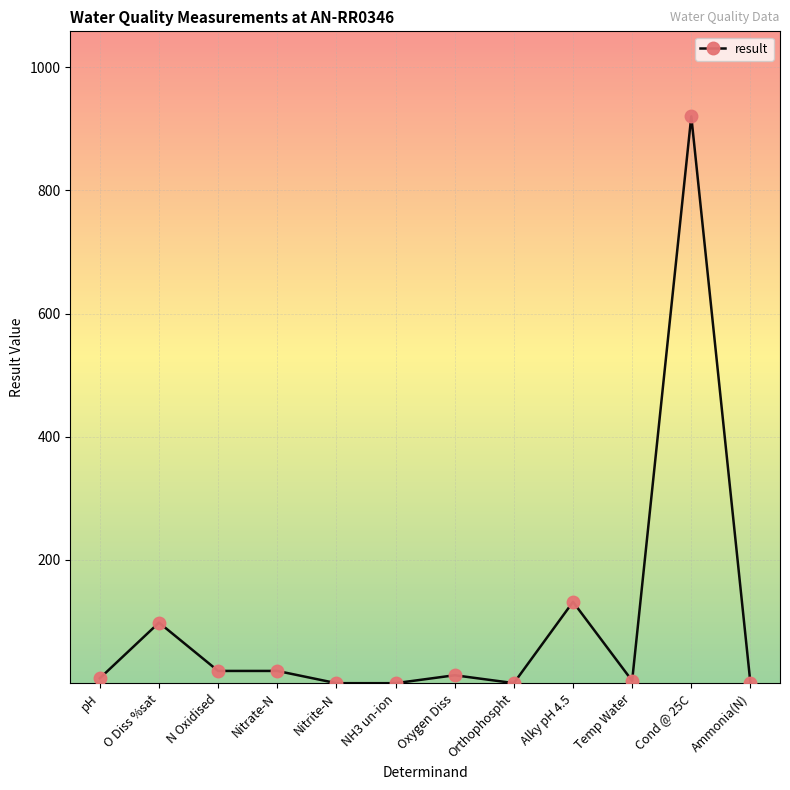

What is the sum of all values?

1215.2